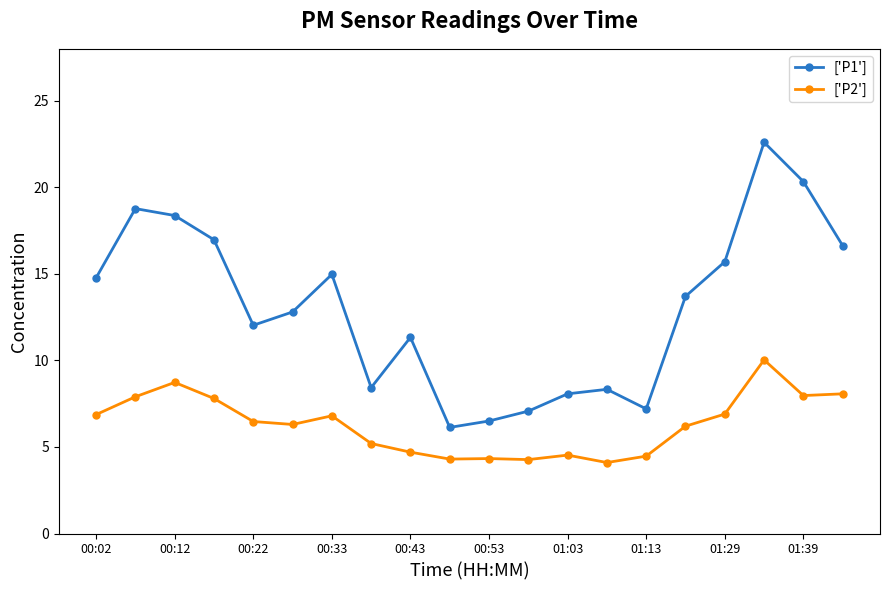

True or false: ['P2'] and ['P1'] cross at least once.

False